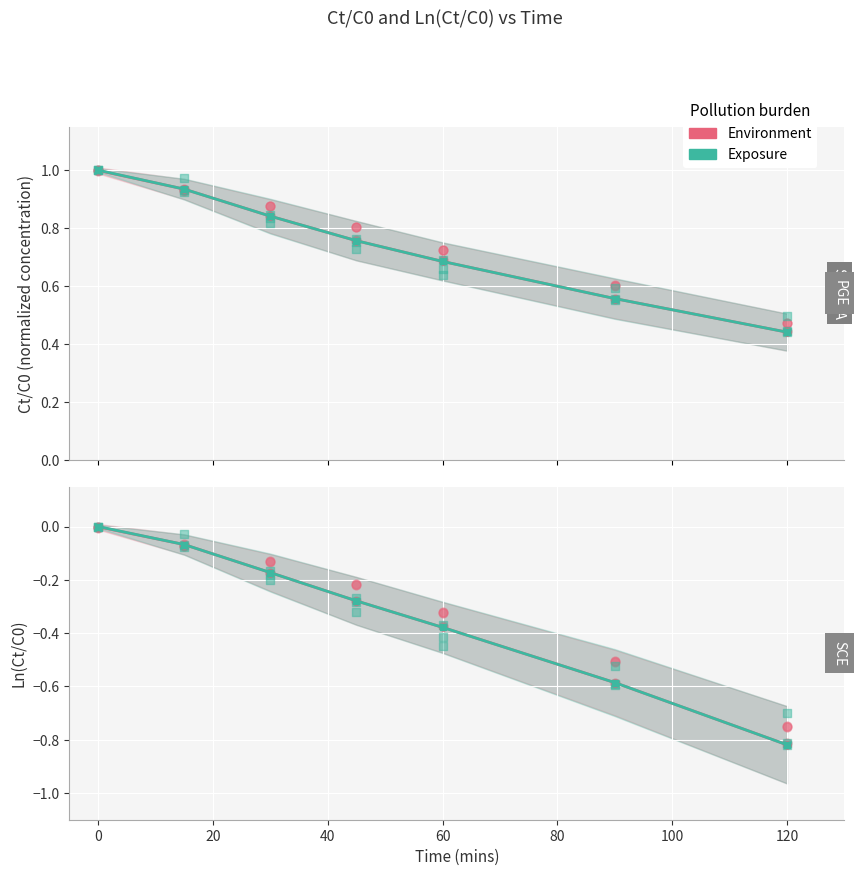

Which series reaches the maximum Y coordinate?

Exposure